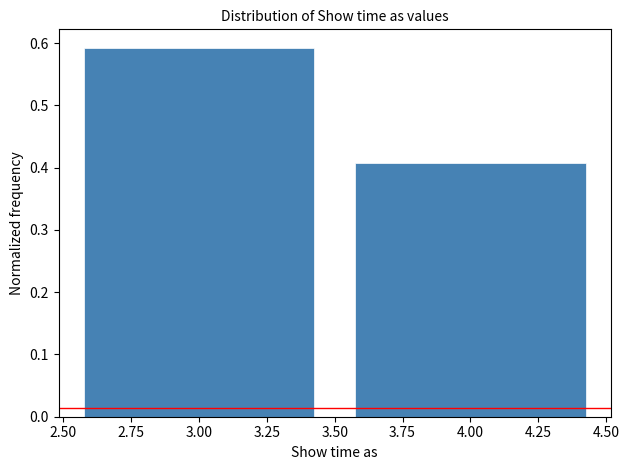

Reading left to right, transcribe this chart: for each bar, give the range it covers on the x-axis and its height. The values are not printed on the chart, so give them approximately, as read against the axis.

2.50 to 3.50: 0.59
3.50 to 4.50: 0.41